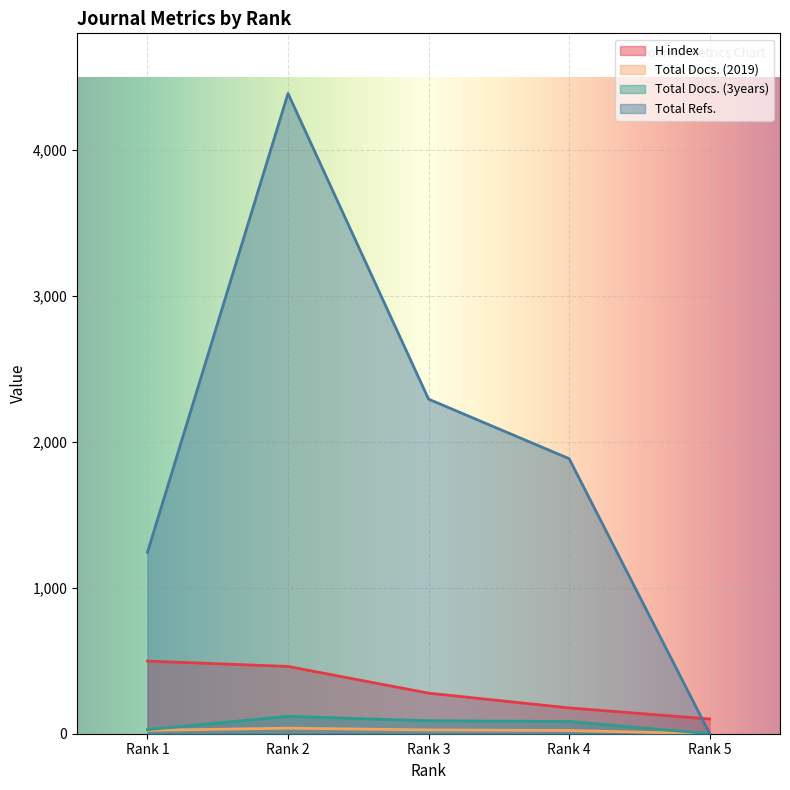

In Total Refs., how many points are higher than both neighbors (excluding endpoints)?

1